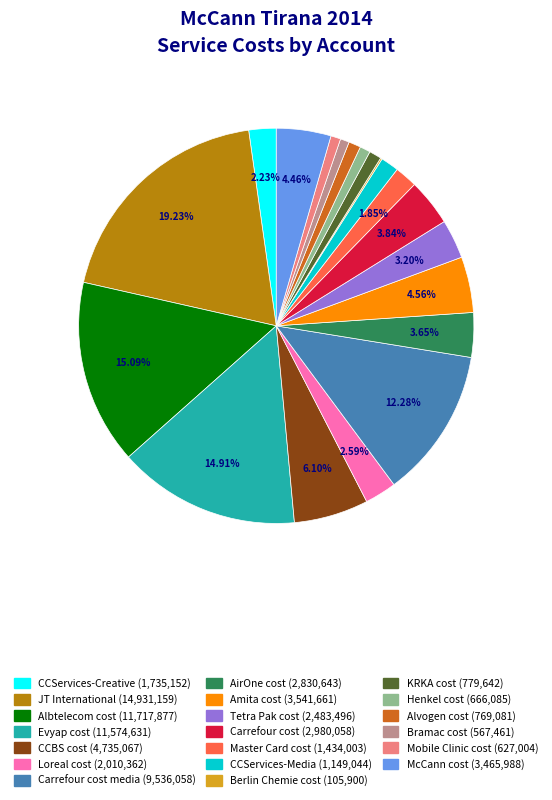

Is there a majority slice in this chart?

No